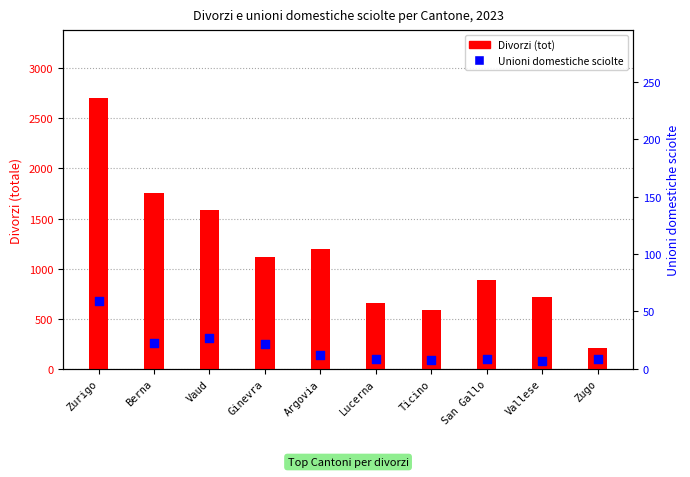

Which series reaches the maximum Y coordinate?

Divorzi (tot)